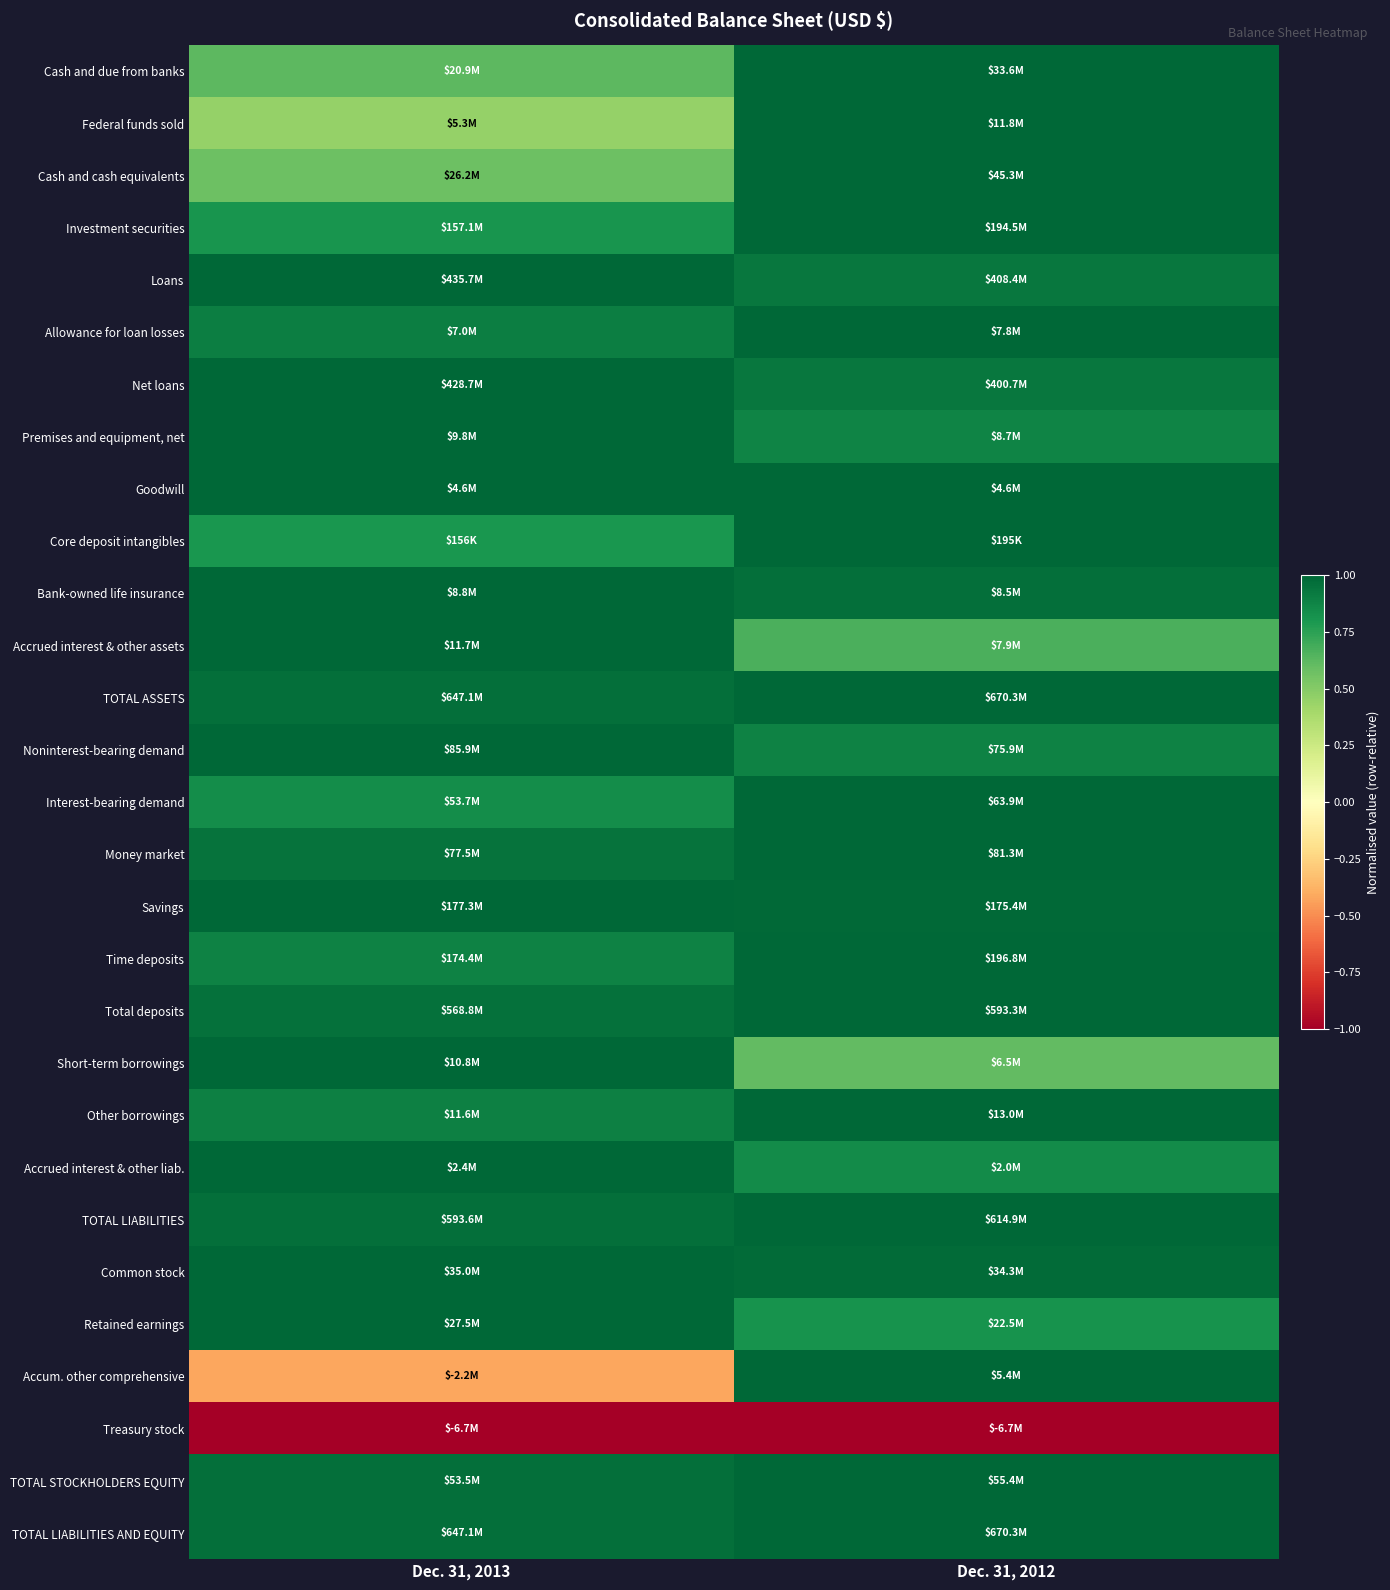

What is the difference between the highest and lowest values at Dec. 31, 2012?

2.0